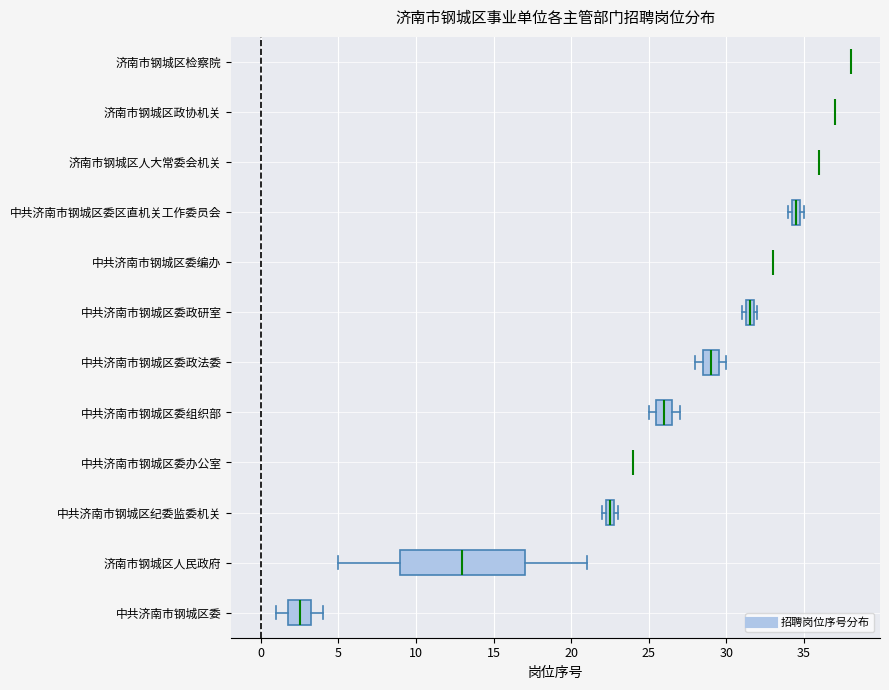

Comparing the boxes themselves (not the whiskers), which one is the widest?

济南市钢城区人民政府